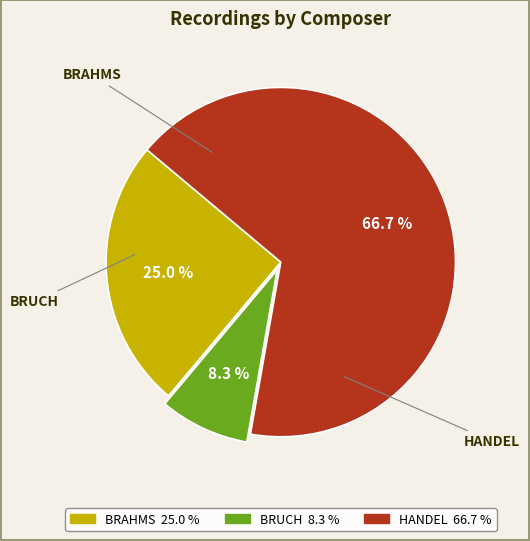

To the nearest percent, what is the difference between the largest and smallest slice percentages?

58%